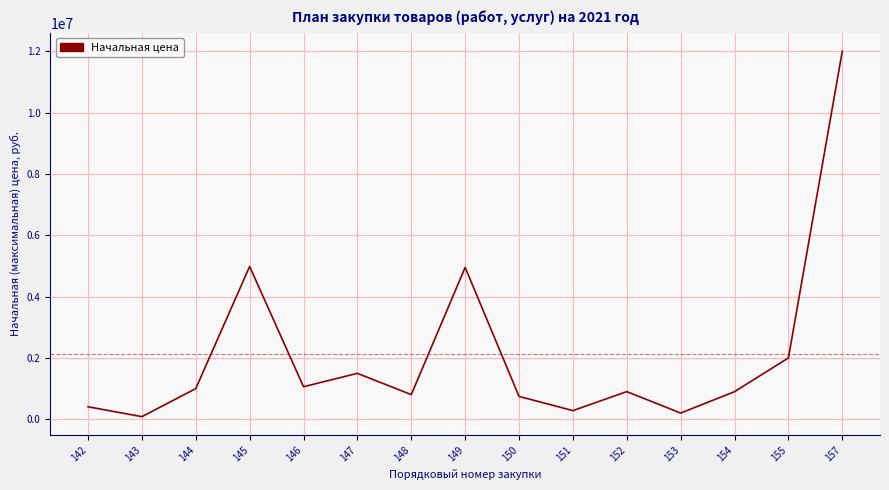

Is it true that the value at 145 is 4981248.0?

True